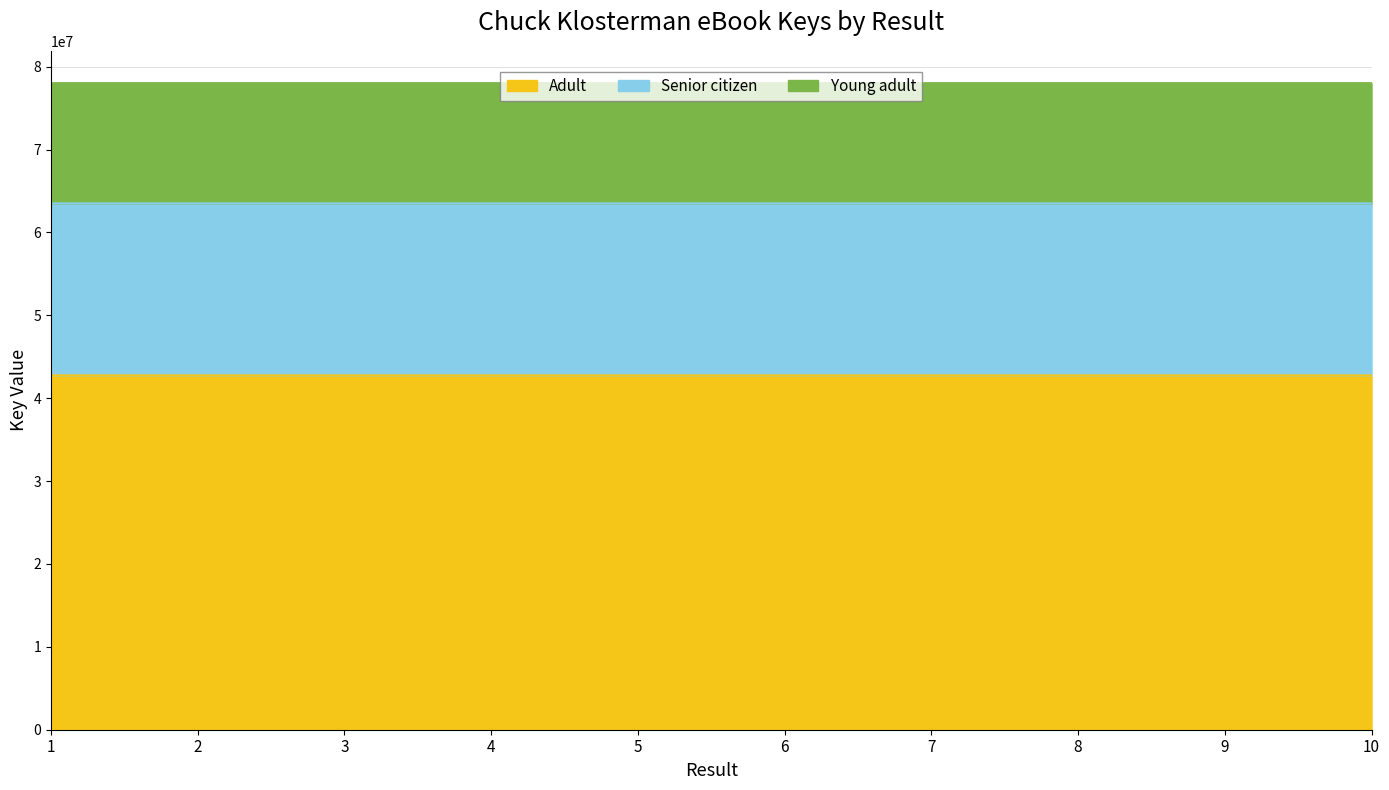

Rank the categories by value from highest to lowest.

8, 2, 9, 5, 6, 10, 7, 1, 3, 4